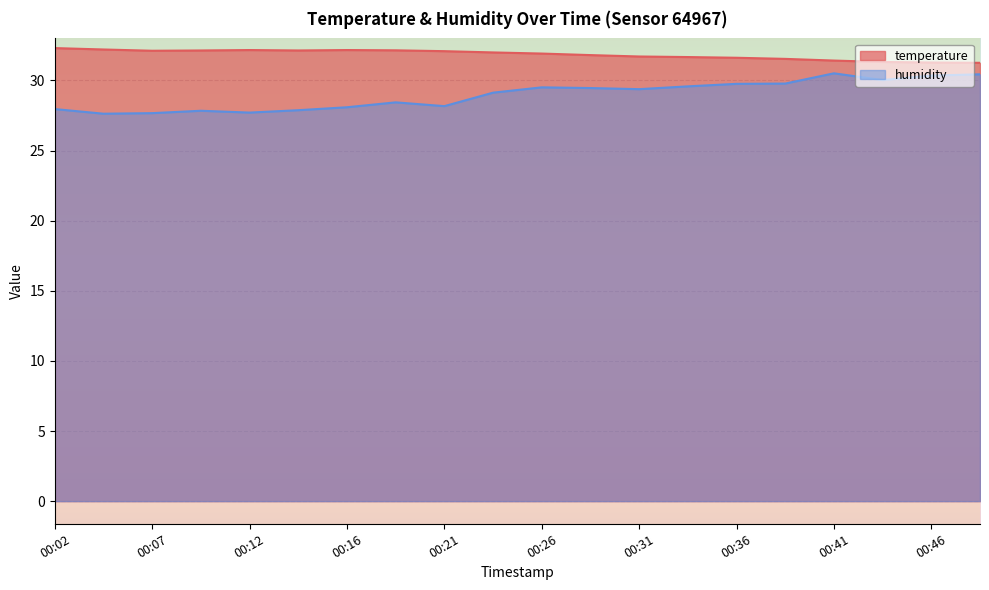

True or false: humidity has more than 2 points higher than both neighbors.

True